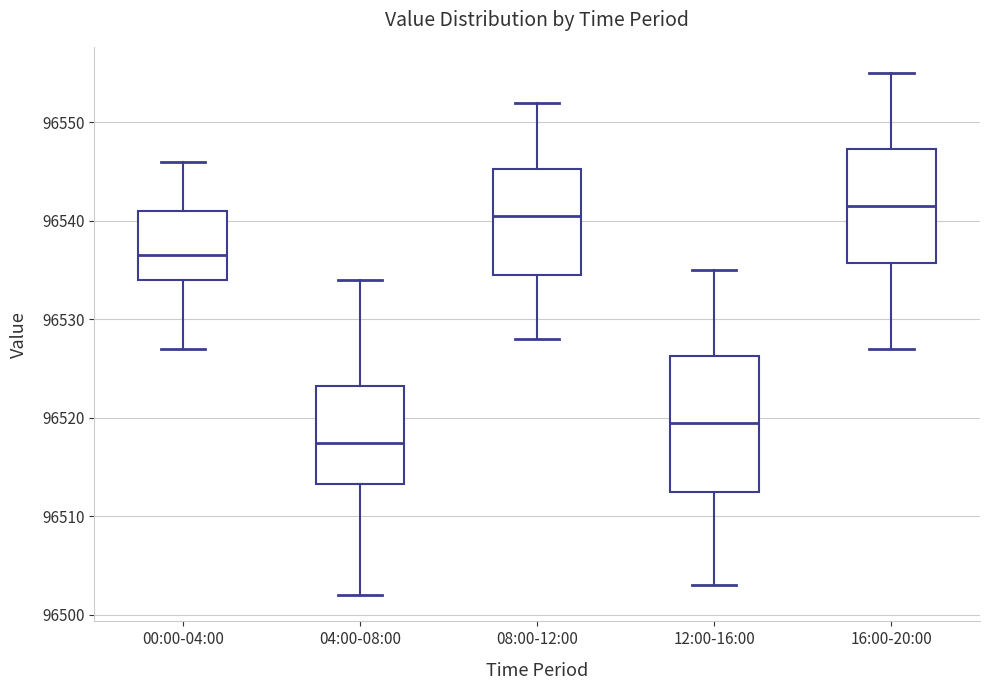

Where is the upper edge of the box for 00:00-04:00 on the y-axis? The values are not printed on the chart, so give them approximately, as read against the axis.

96541